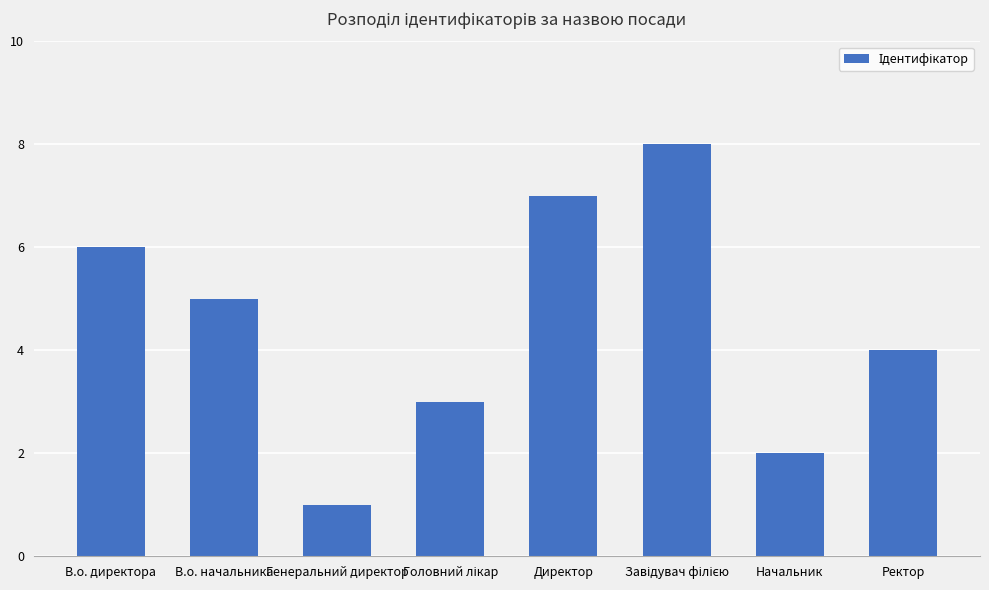

What is the change in value from В.о. директора to Начальник?

-4